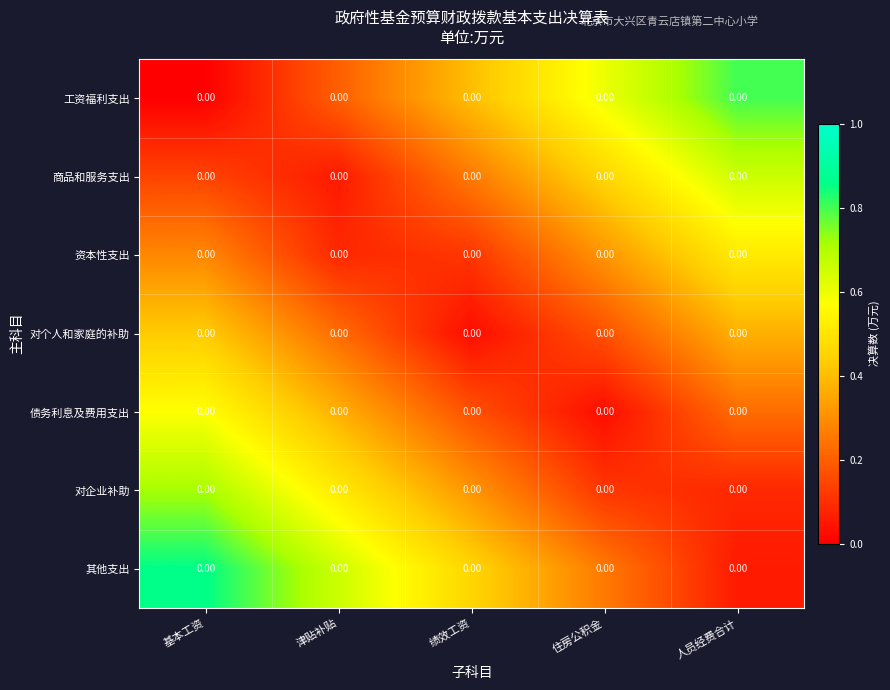

Reading left to right, extract all data points from this chart.

工资福利支出: 基本工资=0.0	津贴补贴=0.0	绩效工资=0.0	住房公积金=0.0	人员经费合计=0.0
商品和服务支出: 基本工资=0.0	津贴补贴=0.0	绩效工资=0.0	住房公积金=0.0	人员经费合计=0.0
资本性支出: 基本工资=0.0	津贴补贴=0.0	绩效工资=0.0	住房公积金=0.0	人员经费合计=0.0
对个人和家庭的补助: 基本工资=0.0	津贴补贴=0.0	绩效工资=0.0	住房公积金=0.0	人员经费合计=0.0
债务利息及费用支出: 基本工资=0.0	津贴补贴=0.0	绩效工资=0.0	住房公积金=0.0	人员经费合计=0.0
对企业补助: 基本工资=0.0	津贴补贴=0.0	绩效工资=0.0	住房公积金=0.0	人员经费合计=0.0
其他支出: 基本工资=0.0	津贴补贴=0.0	绩效工资=0.0	住房公积金=0.0	人员经费合计=0.0